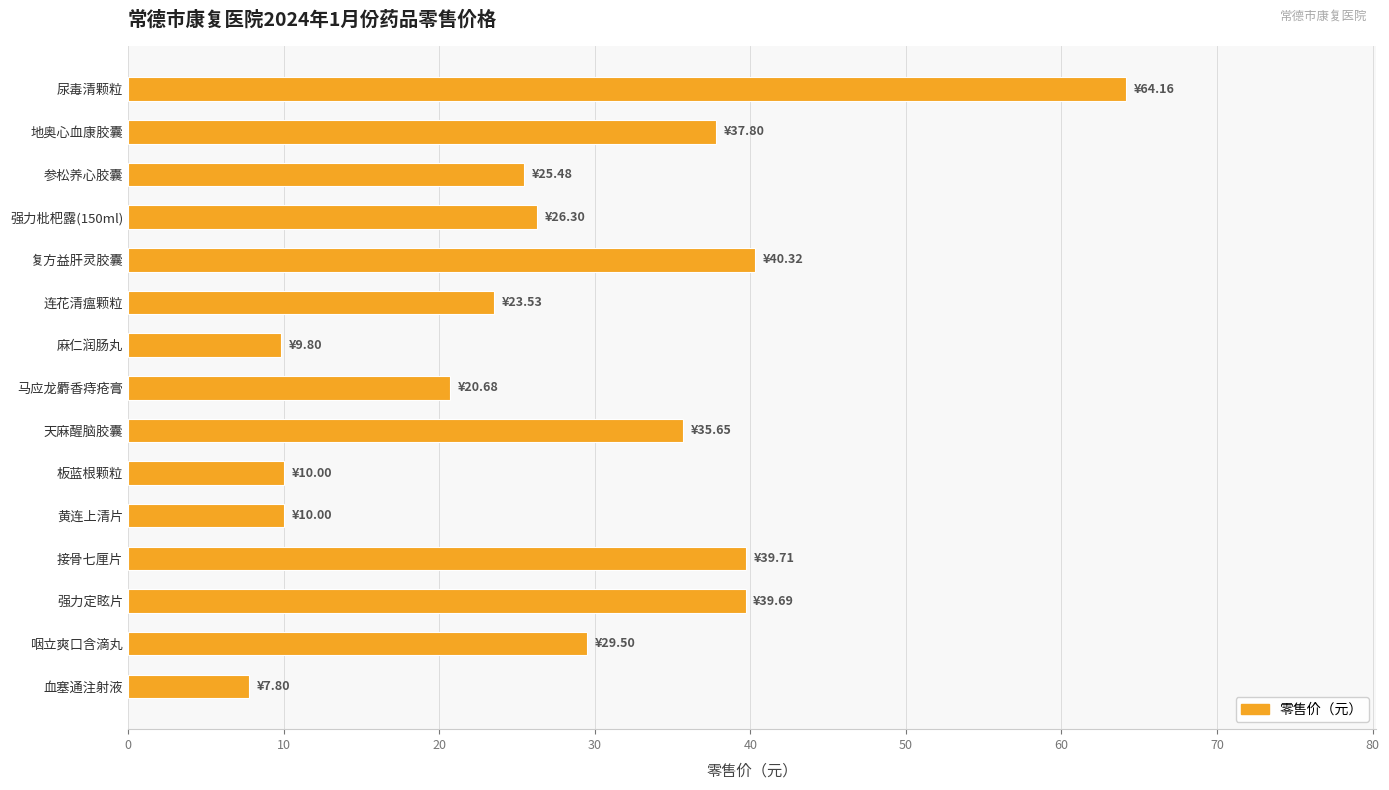

What position from the top is 马应龙麝香痔疮膏?

8